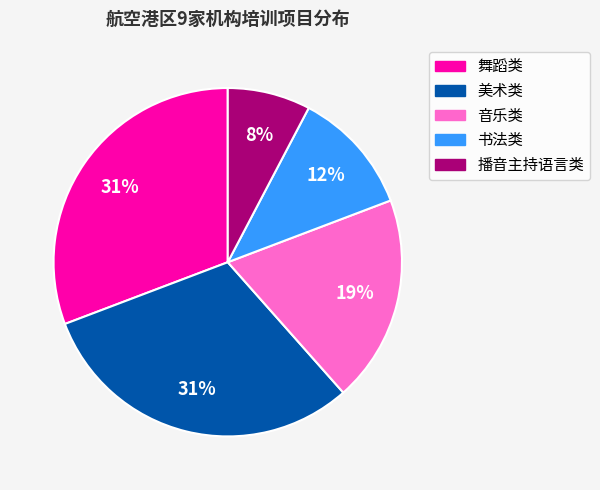

Which has a higher value, 舞蹈类 or 播音主持语言类?

舞蹈类